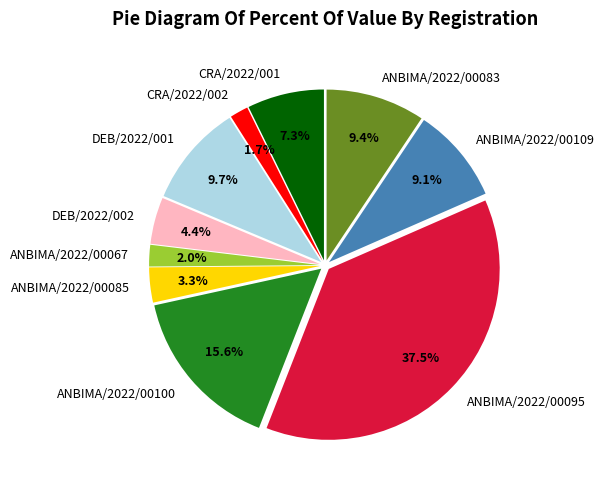

Which slice is the largest?

ANBIMA/2022/00095